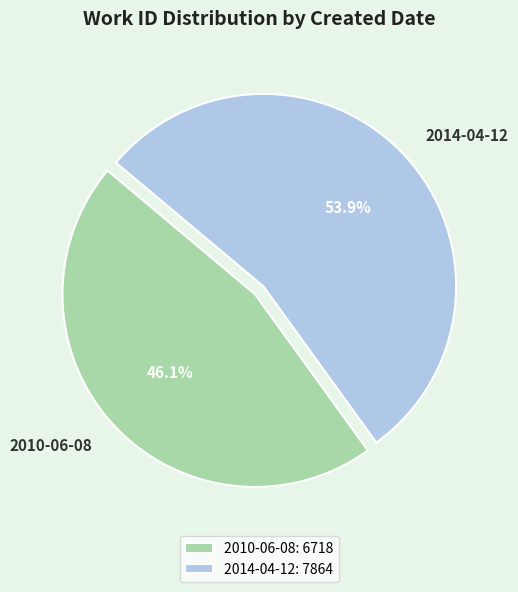

What is the largest slice in the pie chart?

2014-04-12